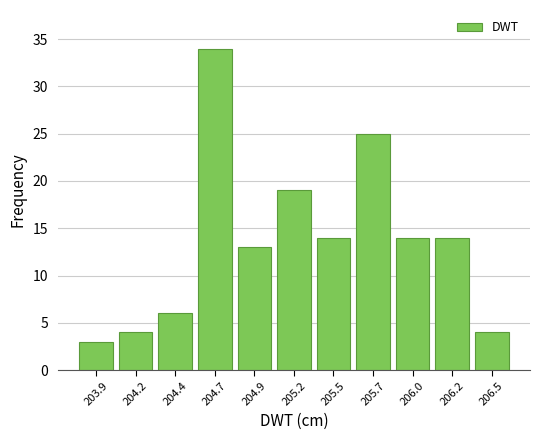

Reading left to right, transcribe all the data shown in this chart.

3	4	6	34	13	19	14	25	14	14	4